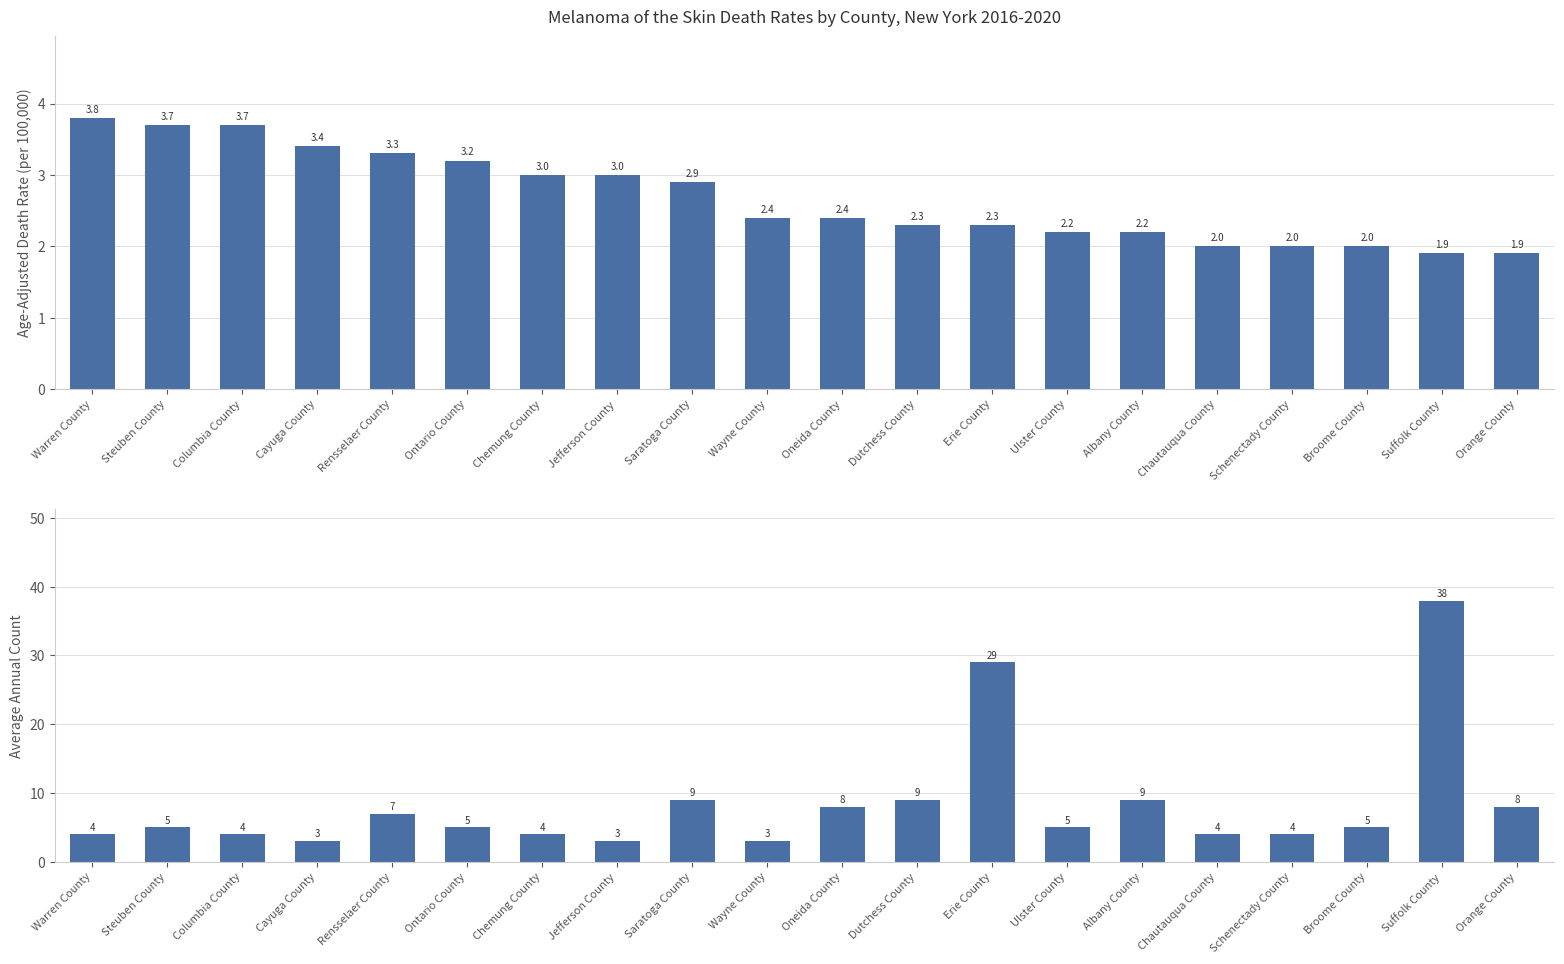

What is the difference between the maximum and second lowest values in the Age-Adjusted Death Rate series?

1.9